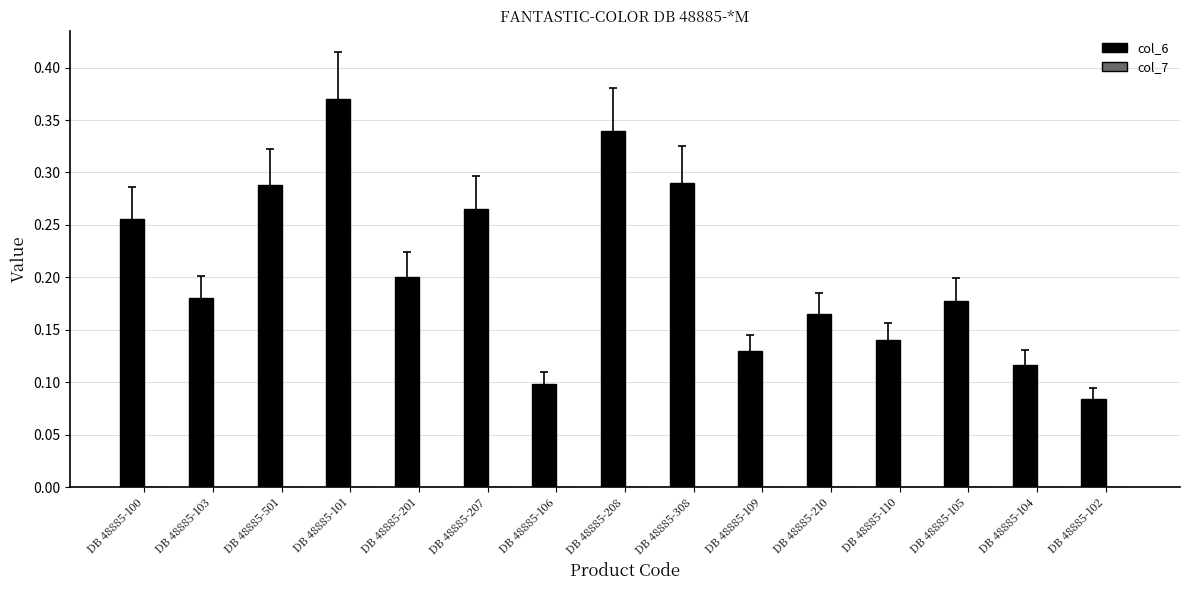

Count the values in the range 0 to 1.

15